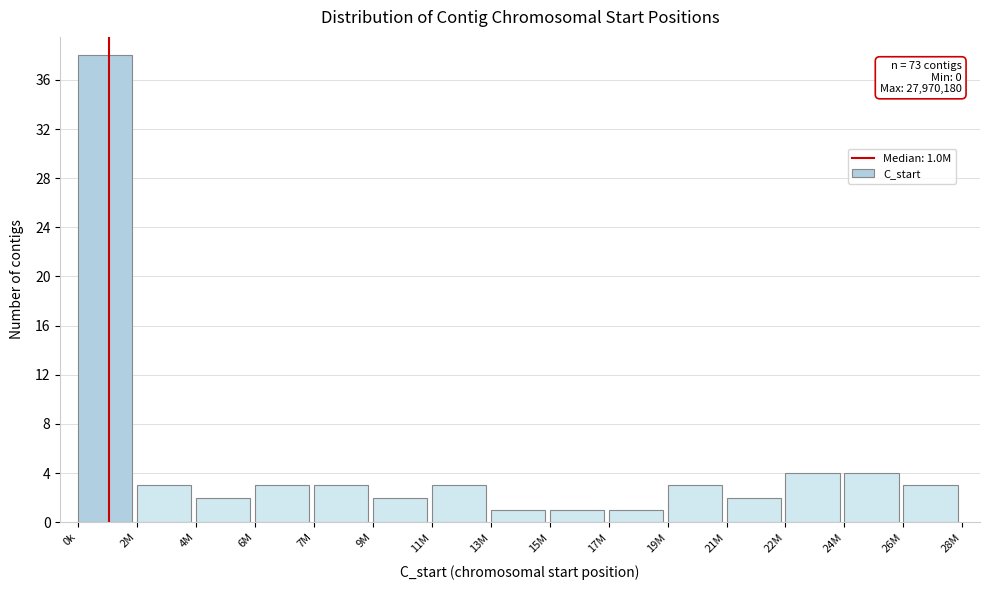

Reading left to right, transcribe all the data shown in this chart.

38	3	2	3	3	2	3	1	1	1	3	2	4	4	3